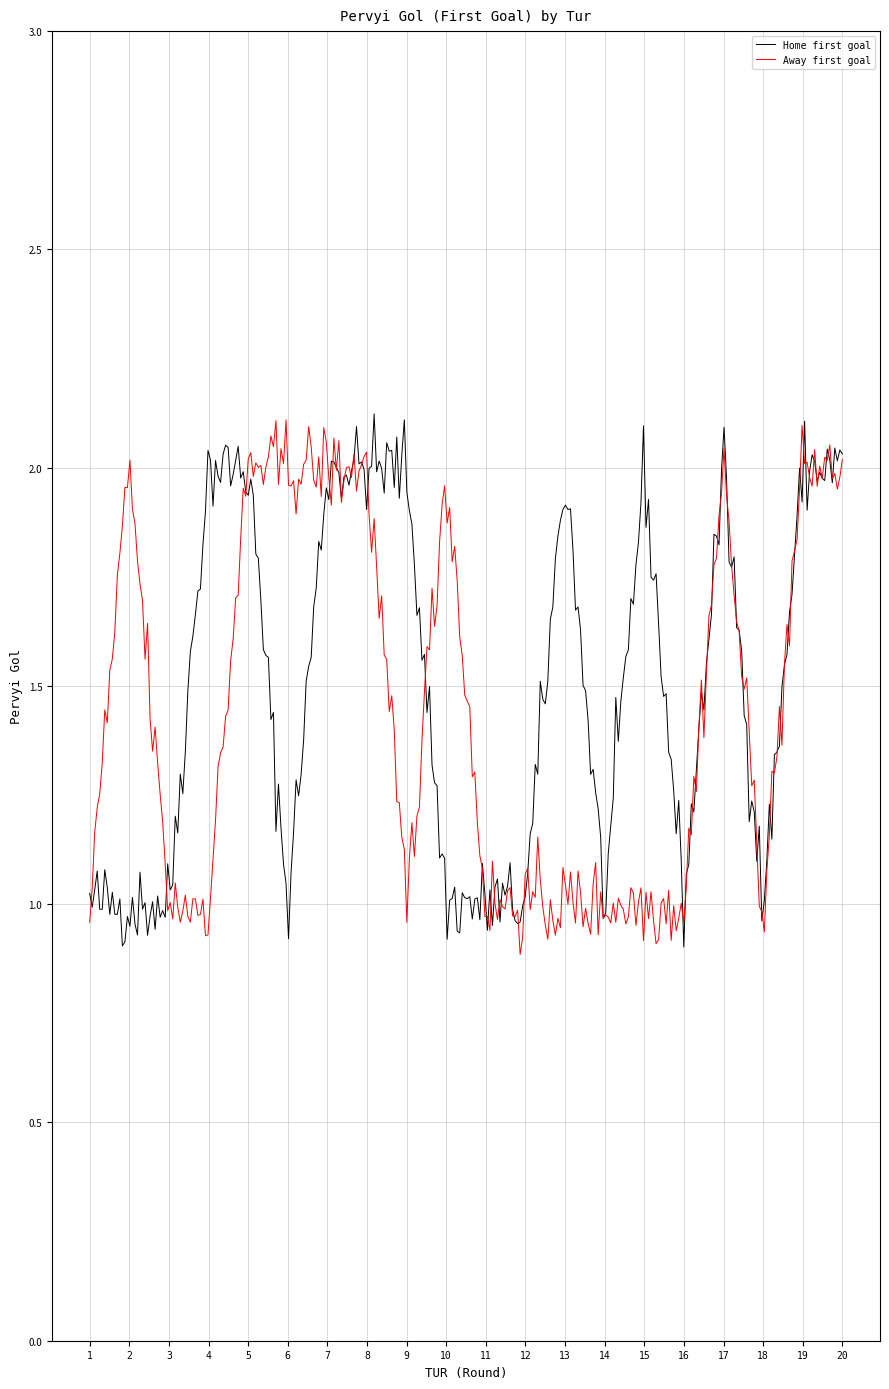

Reading left to right, list all the values displayed in this chart.

Home first goal: 1	1	1	2	2	1	2	2	2	1	1	1	2	1	2	1	2	1	2	2
Away first goal: 1	2	1	1	2	2	2	2	1	2	1	1	1	1	1	1	2	1	2	2